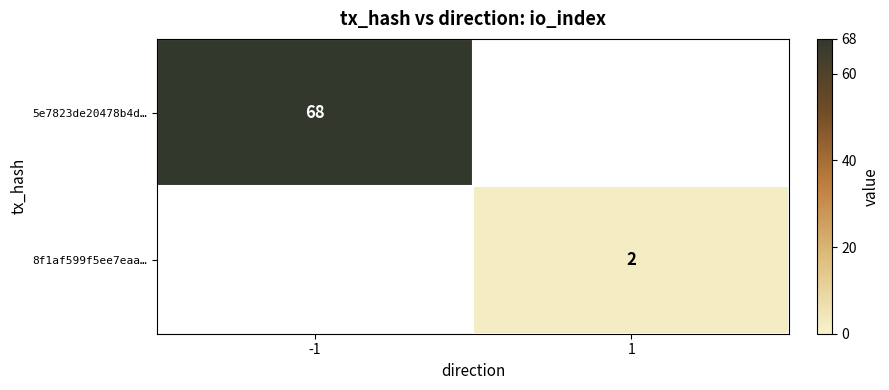

The value of 5e7823de20478b4d… at -1 is 68. True or false?

True